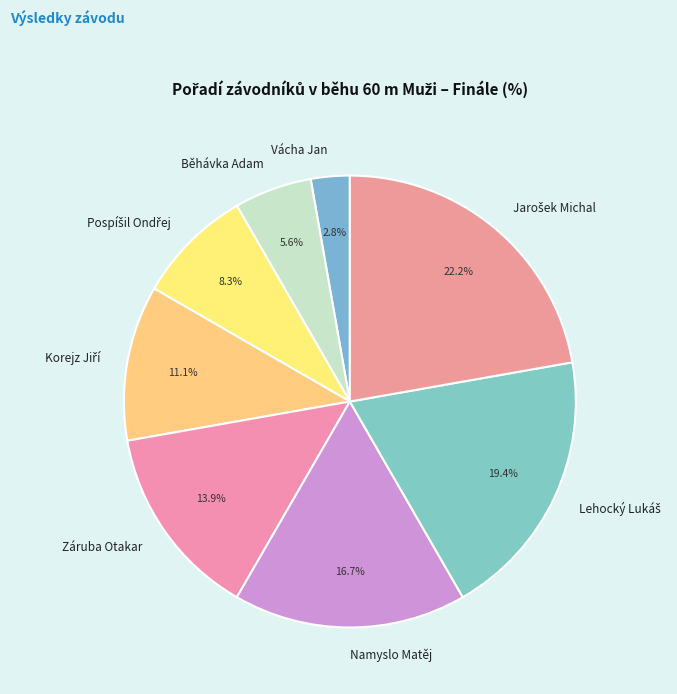

How many segments does this pie chart have?

8